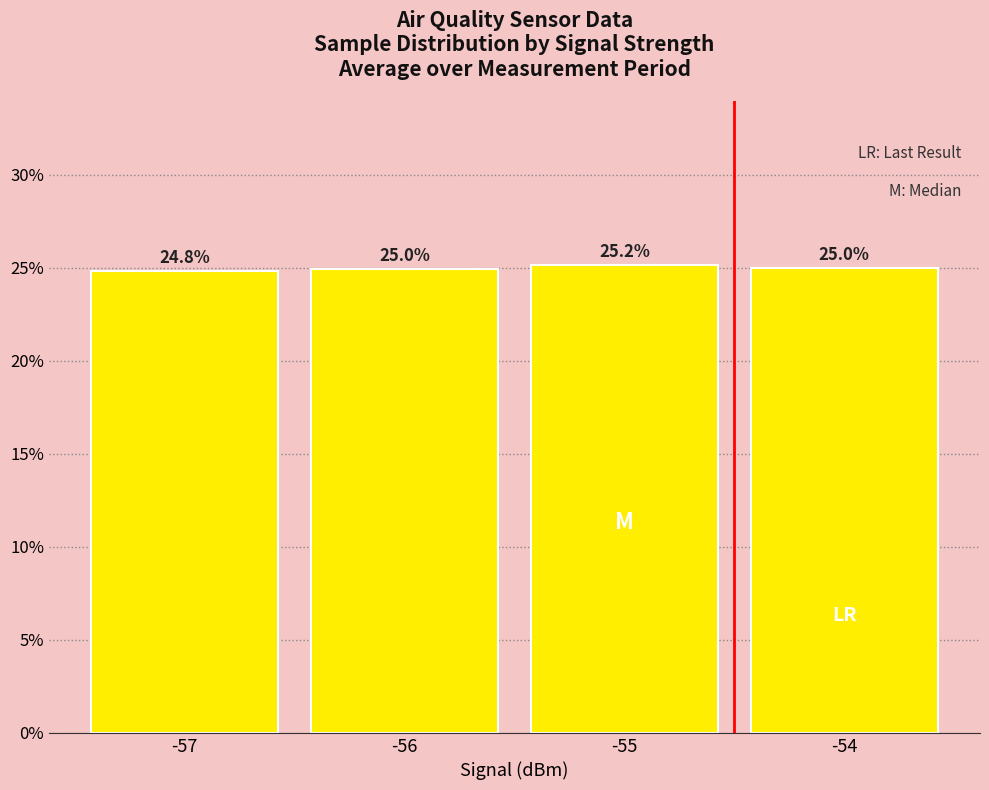

Count the values in the range 0 to 1.

4